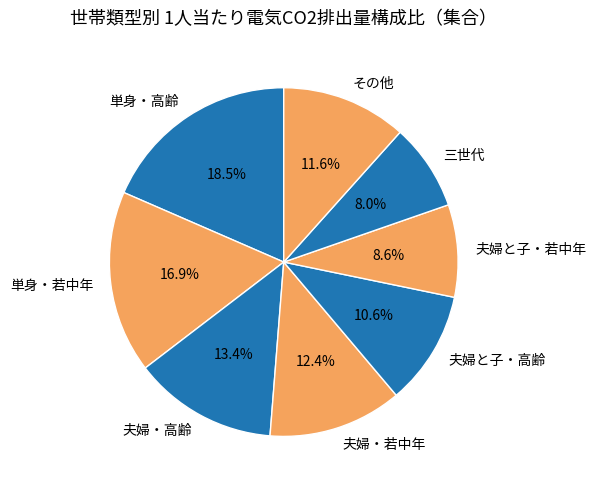

Rank the categories by value from highest to lowest.

単身・高齢, 単身・若中年, 夫婦・高齢, 夫婦・若中年, その他, 夫婦と子・高齢, 夫婦と子・若中年, 三世代